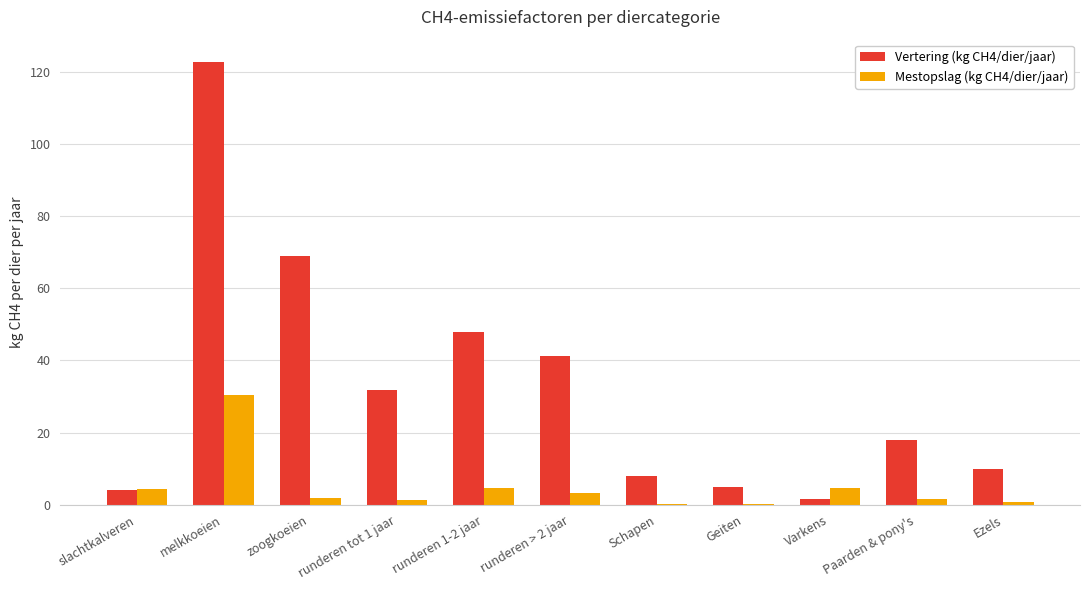

What are all the series names shown in the legend?

Vertering (kg CH4/dier/jaar), Mestopslag (kg CH4/dier/jaar)